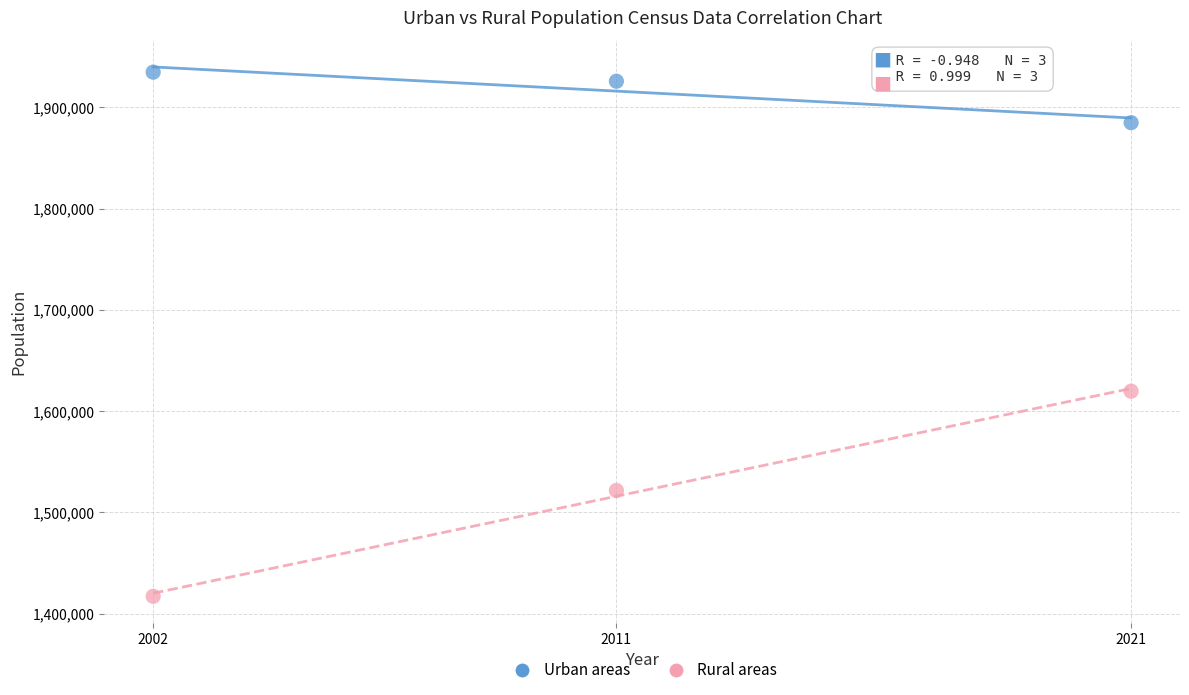

Which series contains the lowest Y value?

Rural areas